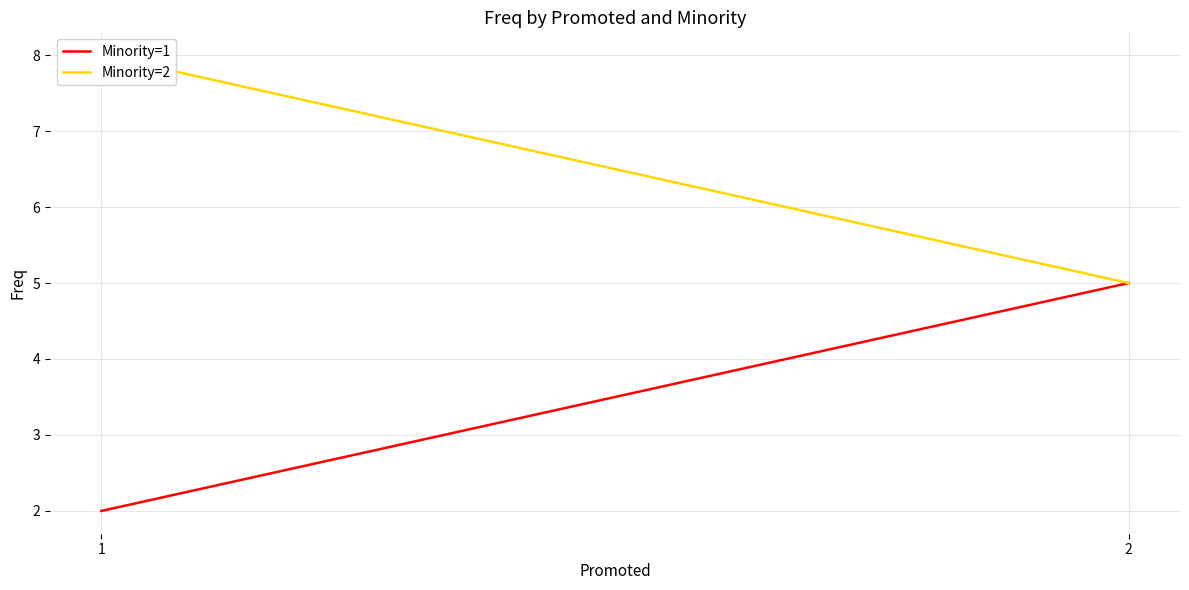

What are all the series names shown in the legend?

Minority=1, Minority=2